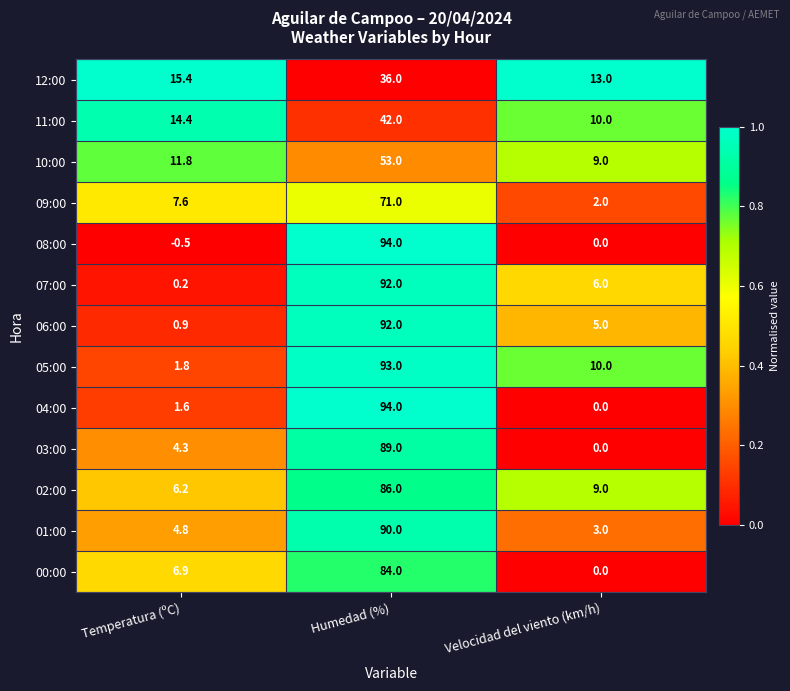

Count the number of data series in this chart.

13